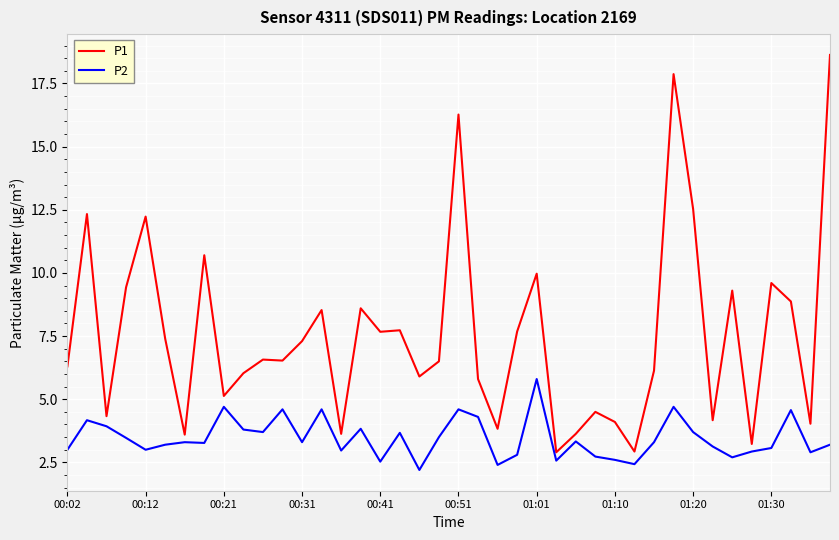

What is the sum of all P1 values?

302.4